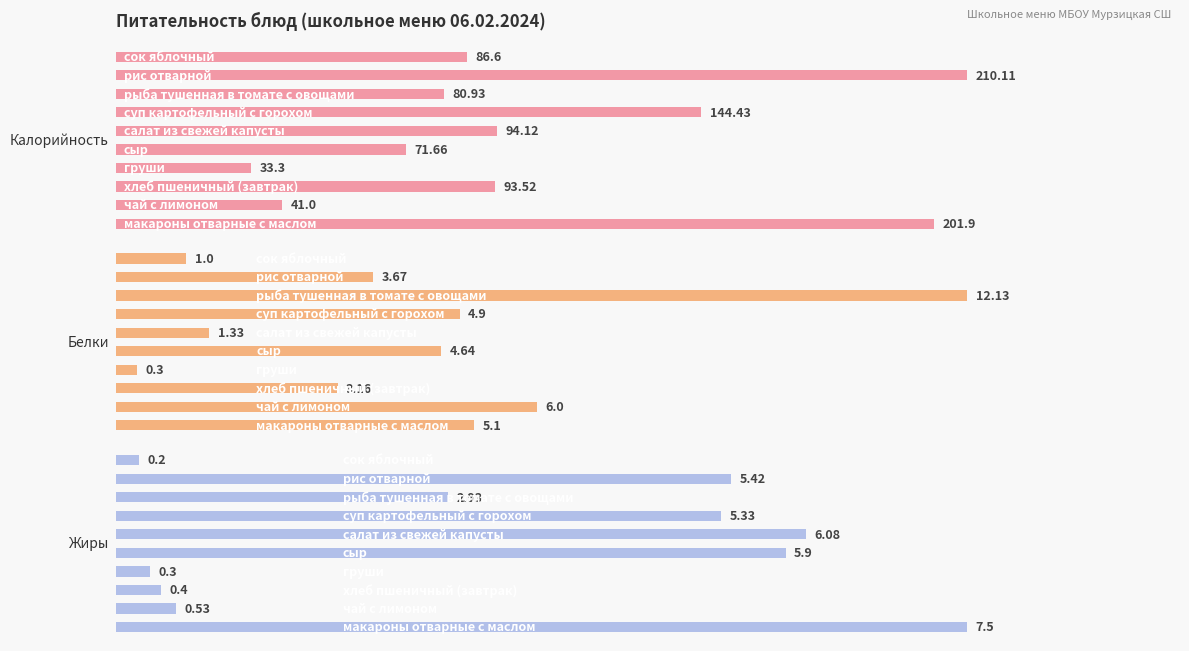

How many values in the Белки series are below 4?

5